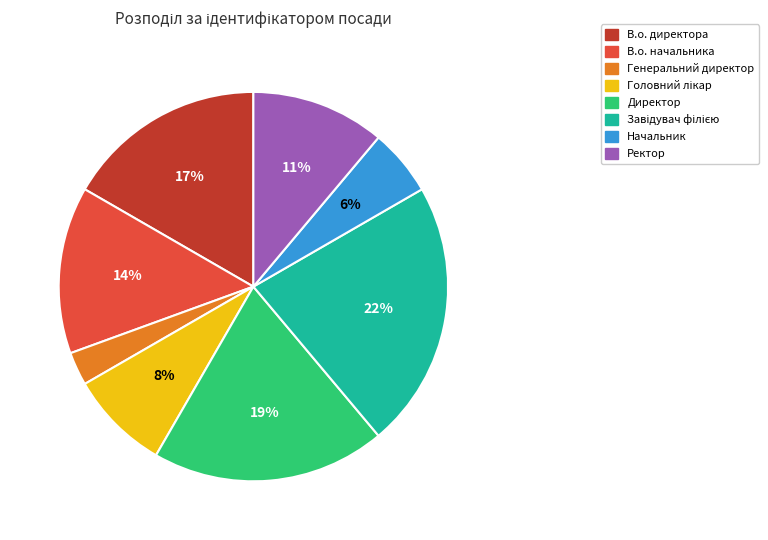

What is the smallest slice in the pie chart?

Генеральний директор